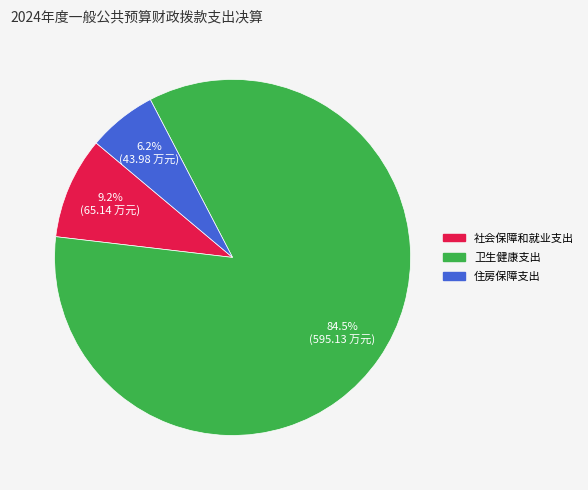

Which slice is the largest?

卫生健康支出